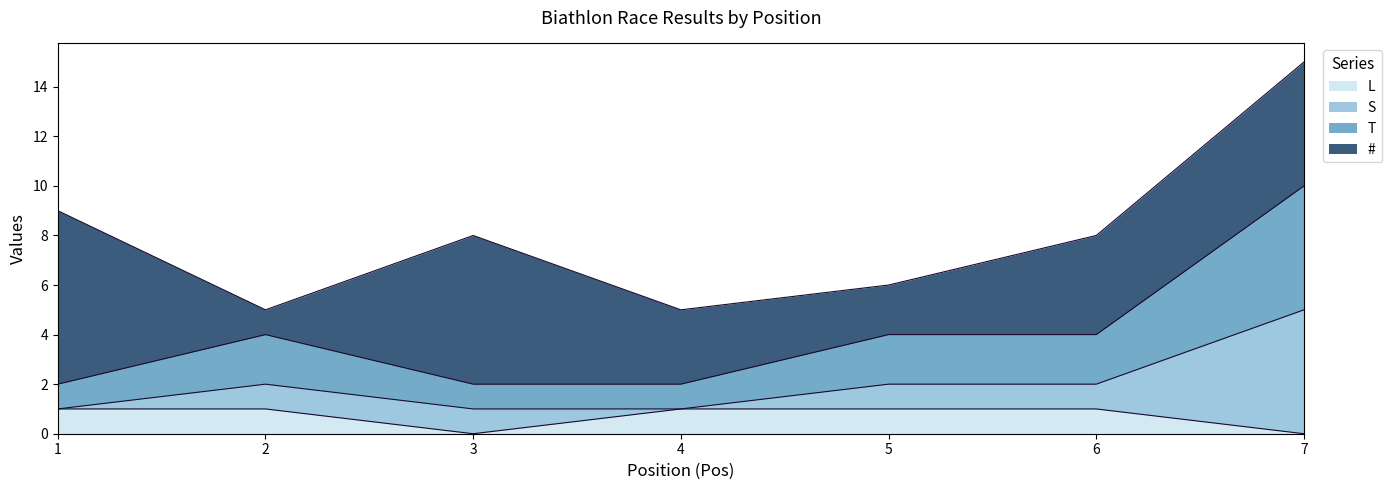

Read the L value at 5.

1